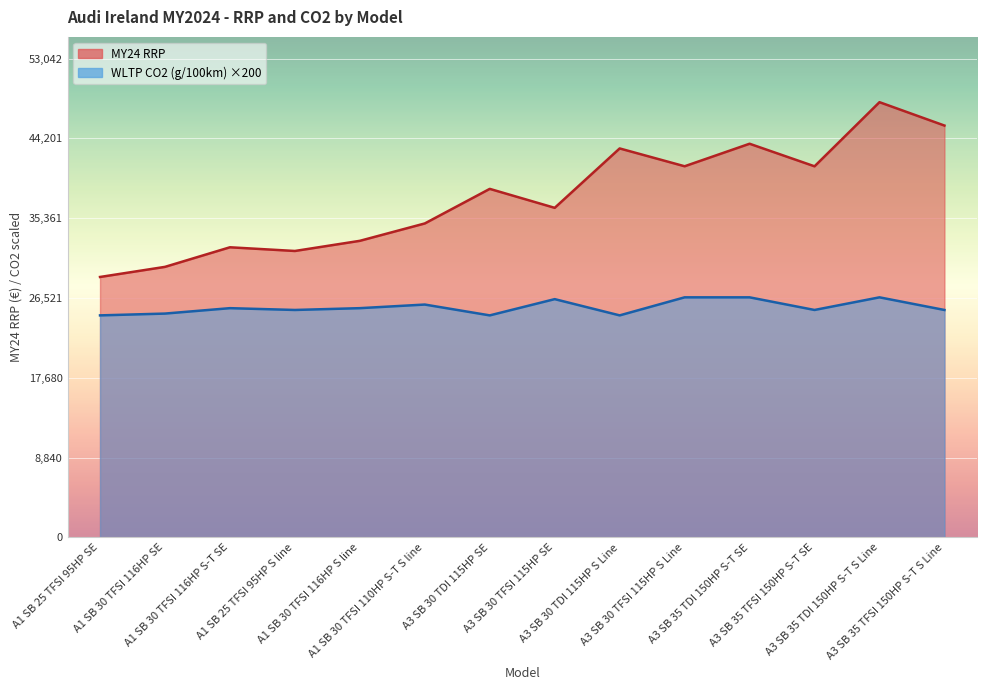

What is the label of the 6th point from the right?

A3 SB 30 TDI 115HP S Line